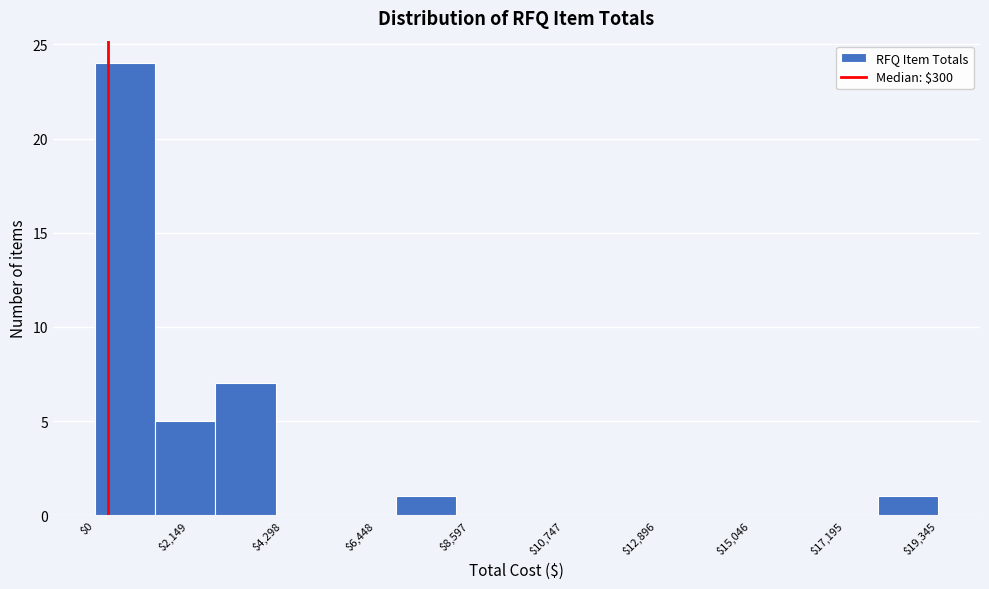

Around what value on the x-axis is the tallest bar? Give the approximate position of its centre, as read against the axis.

500